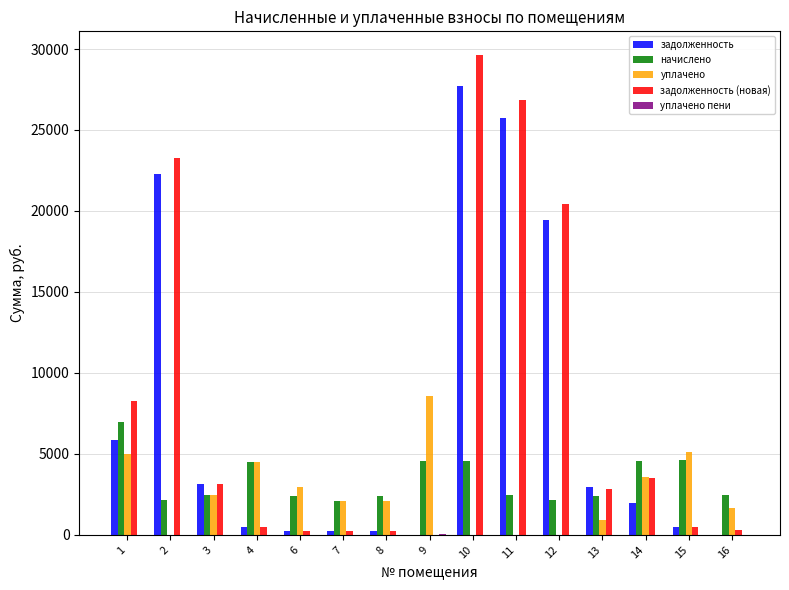

What is the sum of all начислено values?

50786.9